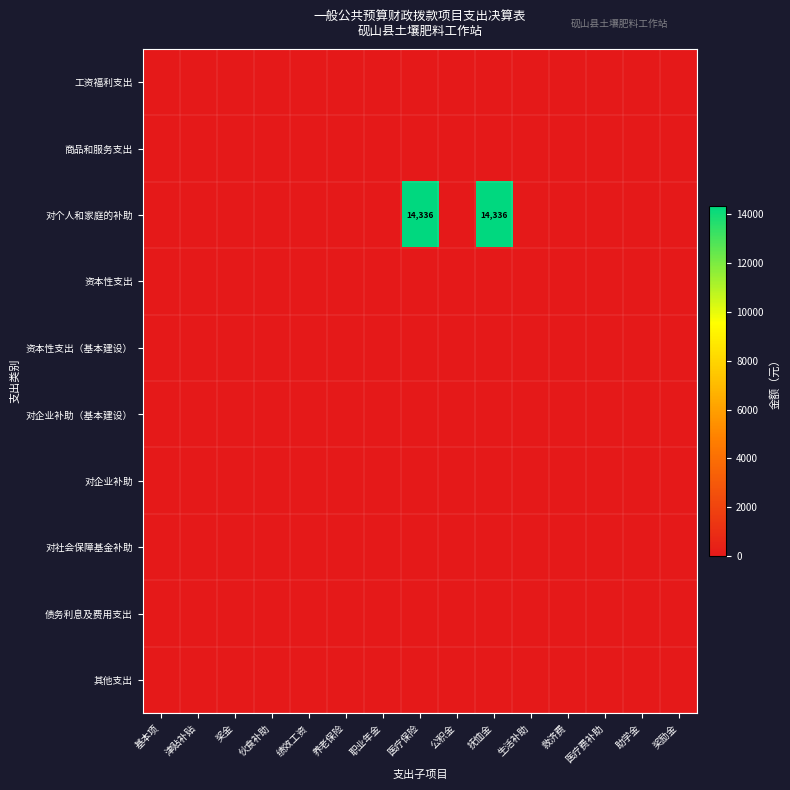

Rank the categories by 商品和服务支出 value from lowest to highest.

基本项, 津贴补贴, 奖金, 伙食补助, 绩效工资, 养老保险, 职业年金, 医疗保险, 公积金, 抚恤金, 生活补助, 救济费, 医疗费补助, 助学金, 奖励金